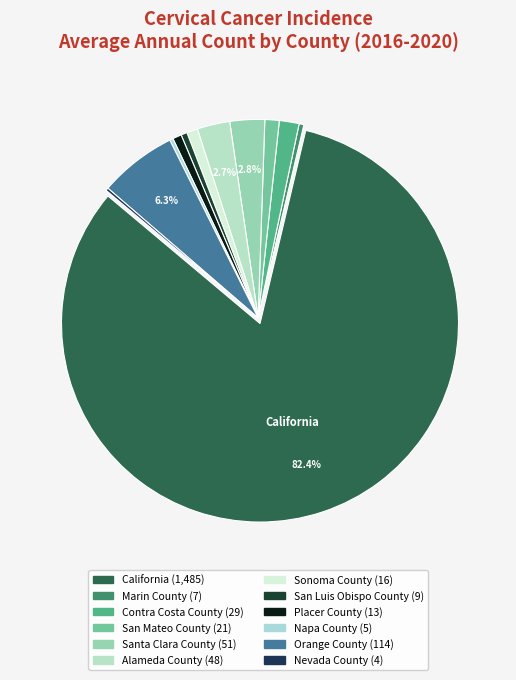

To the nearest percent, what is the average slice percentage?

8%